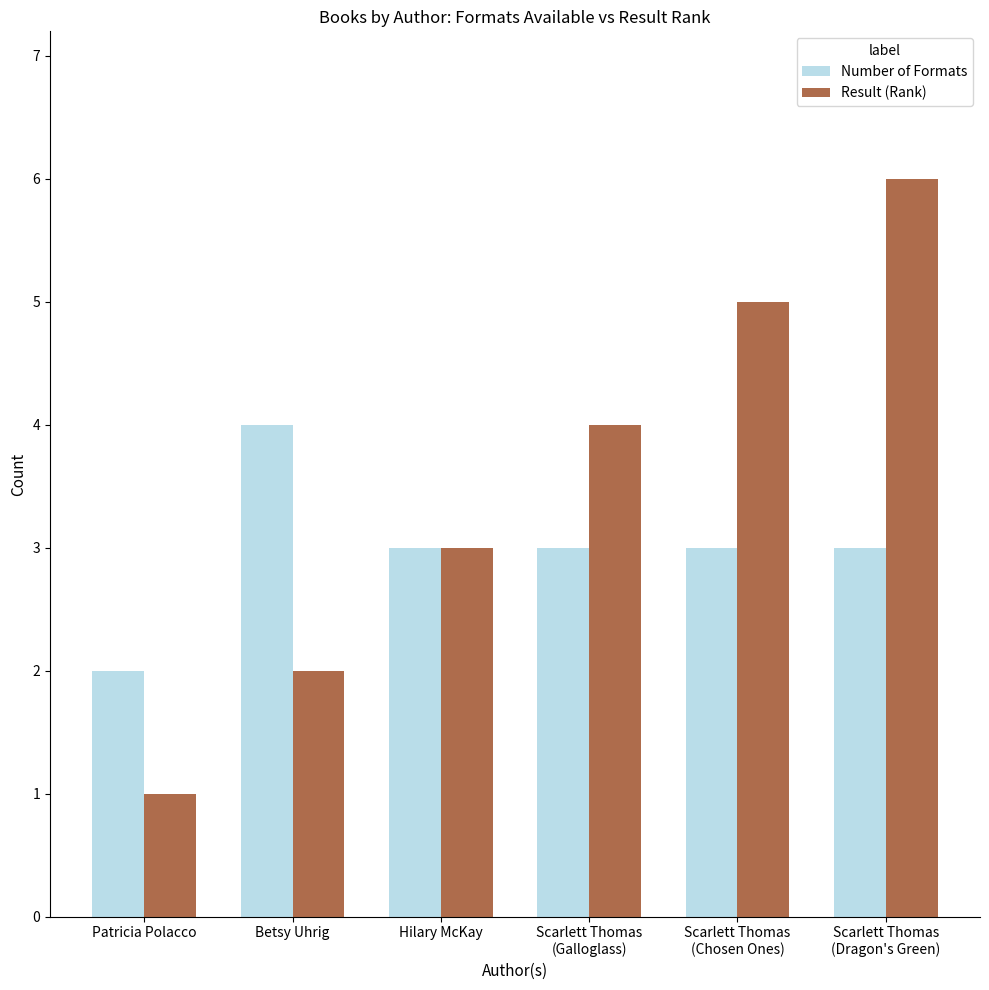

What is the label of the 1st bar from the right?

Scarlett Thomas
(Dragon's Green)